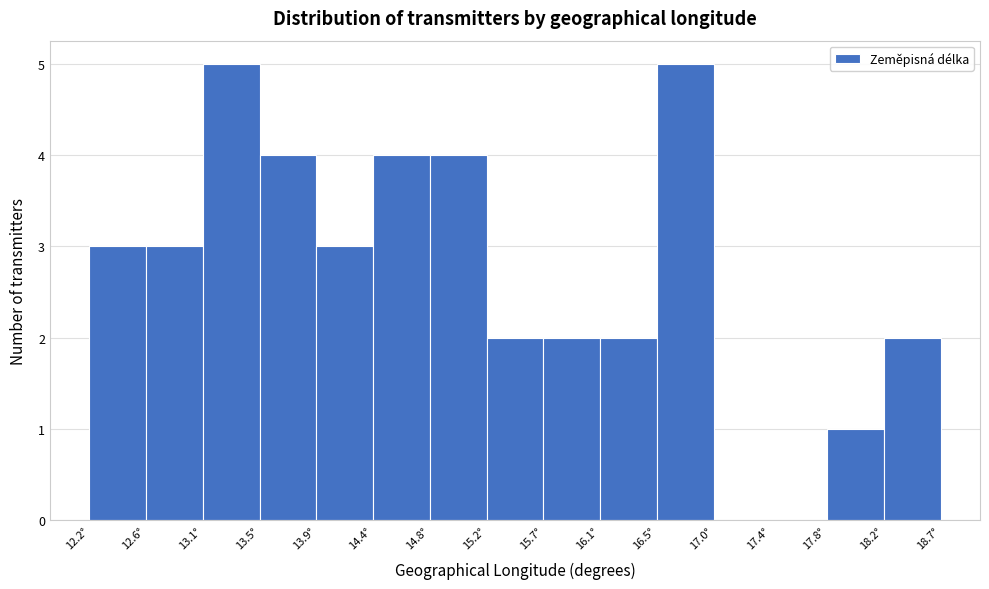

Reading left to right, list every bar in this chart as the range it spans on the x-axis followed by its height. Neither the bar edges nor the heights are printed on the chart, so give them approximately, as read against the axes.

12.20 to 12.65: 3
12.65 to 13.05: 3
13.05 to 13.50: 5
13.50 to 13.95: 4
13.95 to 14.35: 3
14.35 to 14.80: 4
14.80 to 15.20: 4
15.20 to 15.65: 2
15.65 to 16.10: 2
16.10 to 16.50: 2
16.50 to 16.95: 5
16.95 to 17.40: 0
17.40 to 17.80: 0
17.80 to 18.25: 1
18.25 to 18.70: 2